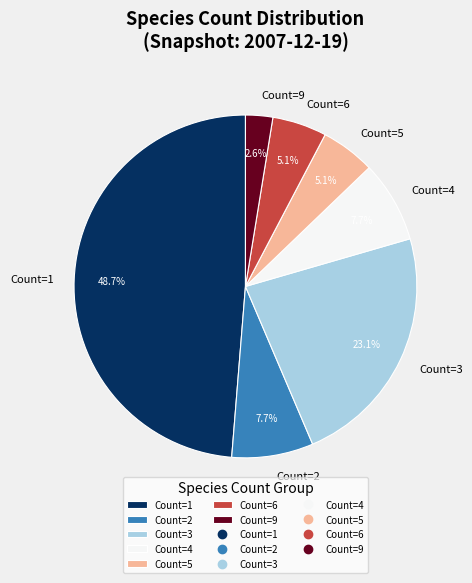

How many segments does this pie chart have?

7